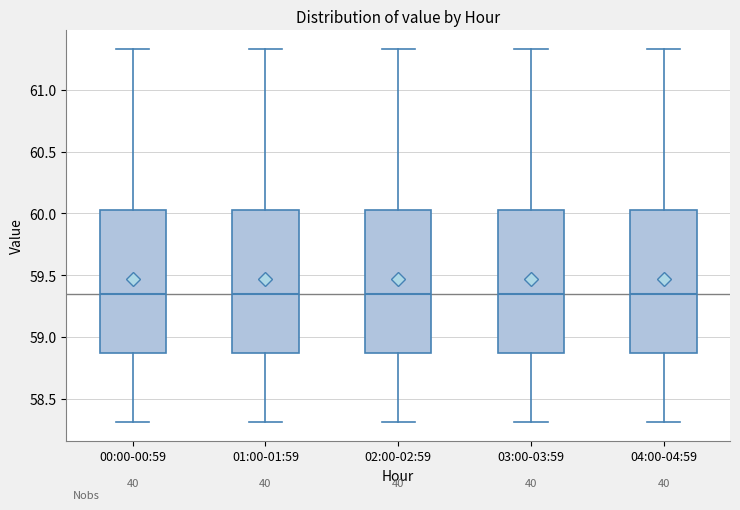

Reading left to right, transcribe this box plot: for each box, give where its median line is, the range the box spans, and where its two whiskers end, as read against the y-axis. The values are not printed on the chart, so give them approximately, as read against the axis.

00:00-00:59: median 59.35, box 58.85 to 60.05, whiskers 58.30 to 61.35
01:00-01:59: median 59.35, box 58.85 to 60.05, whiskers 58.30 to 61.35
02:00-02:59: median 59.35, box 58.85 to 60.05, whiskers 58.30 to 61.35
03:00-03:59: median 59.35, box 58.85 to 60.05, whiskers 58.30 to 61.35
04:00-04:59: median 59.35, box 58.85 to 60.05, whiskers 58.30 to 61.35